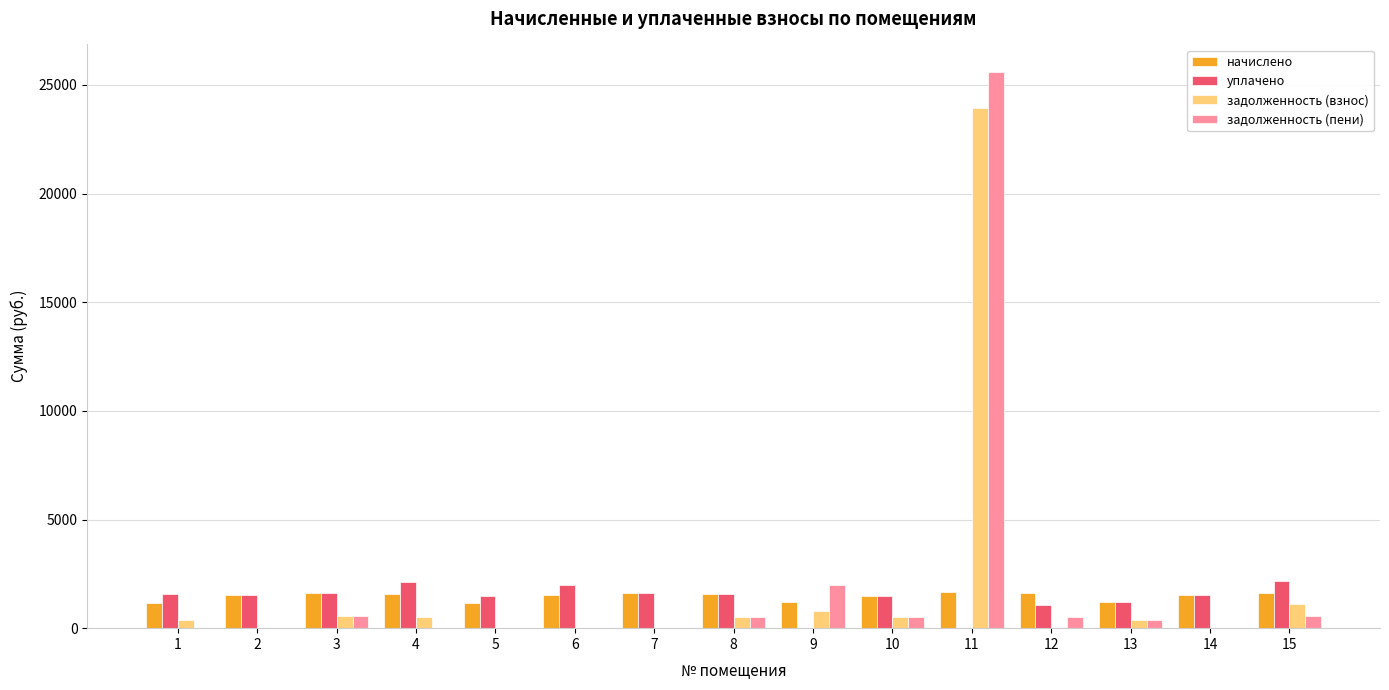

The value of задолженность (взнос) at 12 is 0.0. True or false?

True